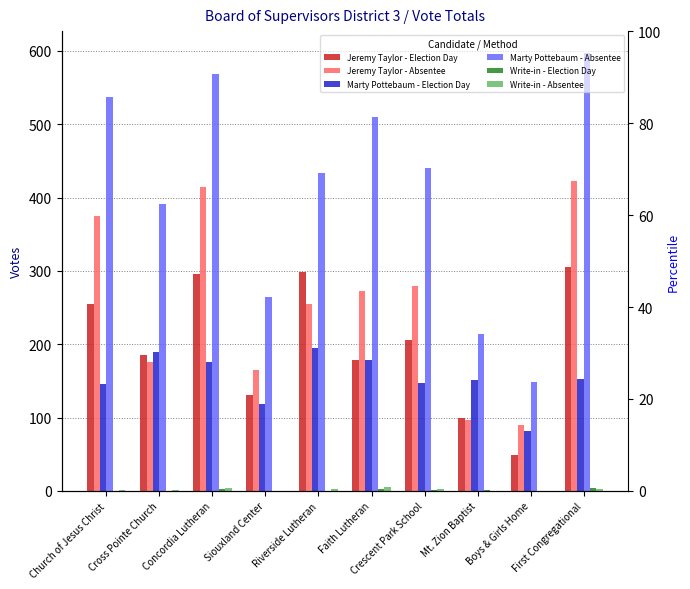

List the series in order of their peak value, highest first.

Marty Pottebaum - Absentee, Jeremy Taylor - Absentee, Jeremy Taylor - Election Day, Marty Pottebaum - Election Day, Write-in - Absentee, Write-in - Election Day